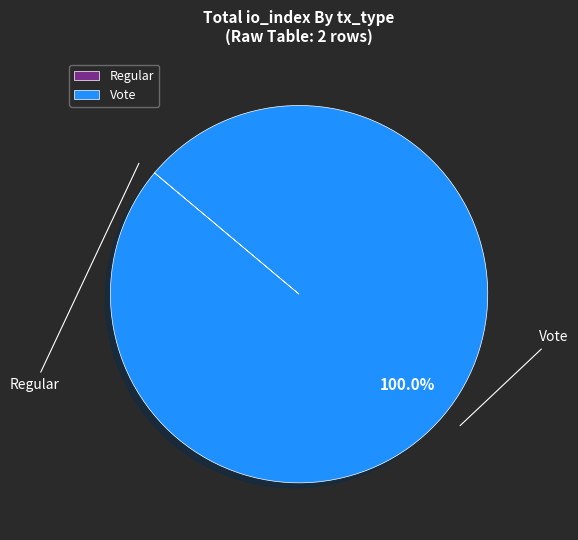

Is there a majority slice in this chart?

Yes